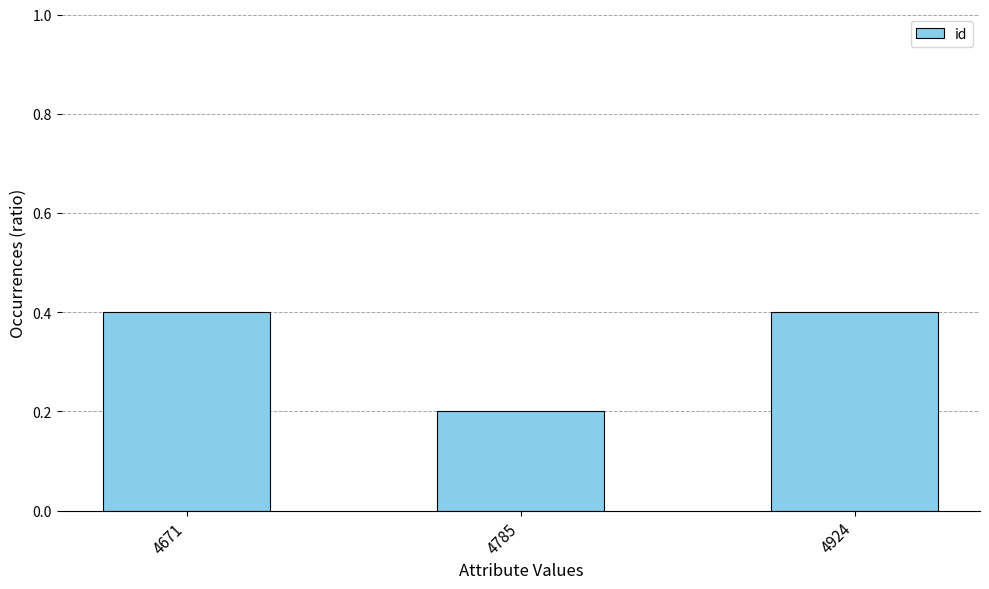

What is the value of the 3rd bar from the left?

0.4